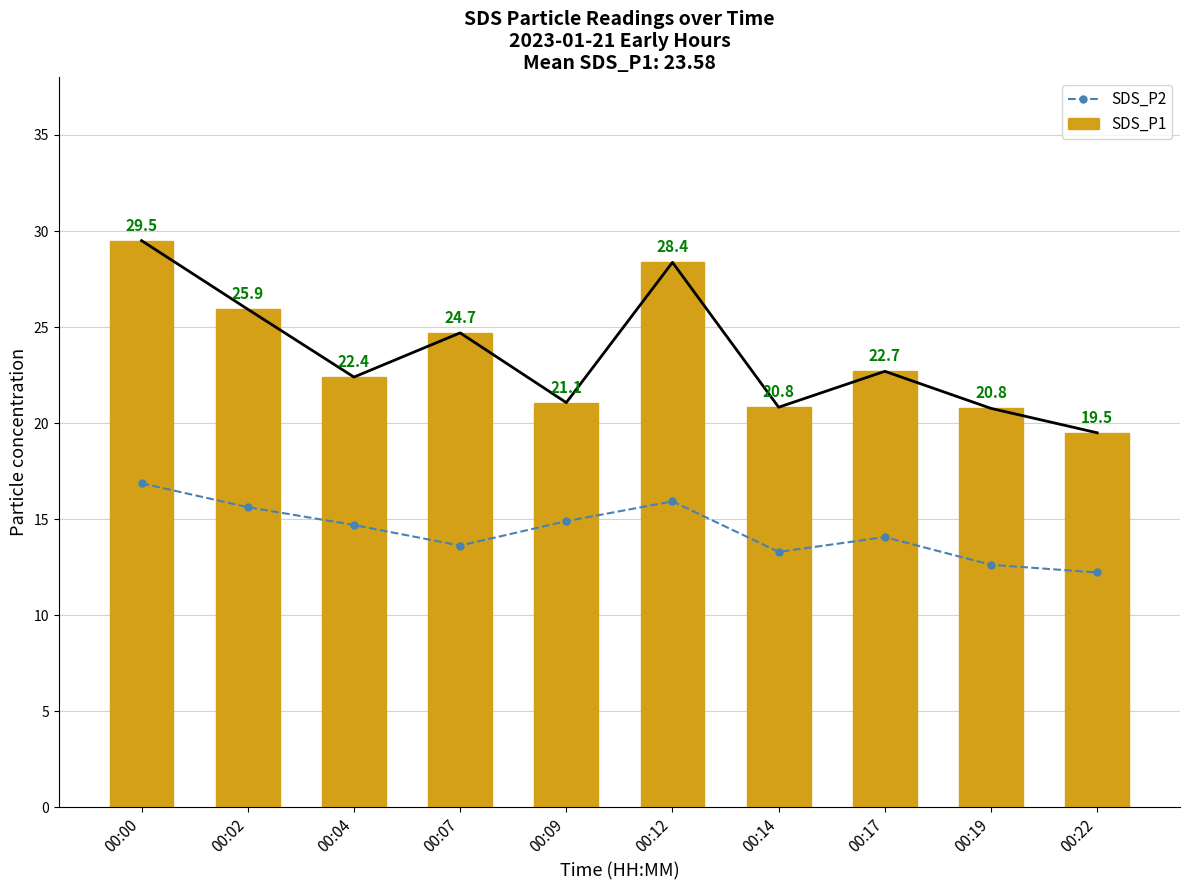

Does the chart contain stacked bars?

No